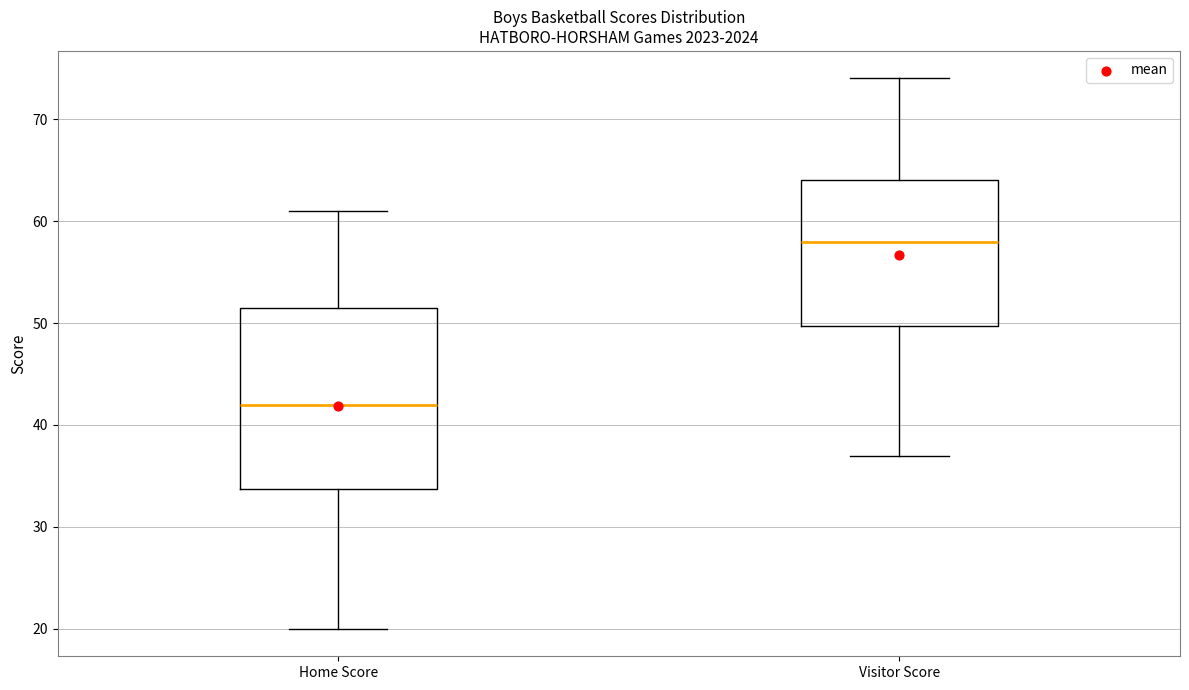

Comparing the boxes themselves (not the whiskers), which one is the tallest?

Home Score